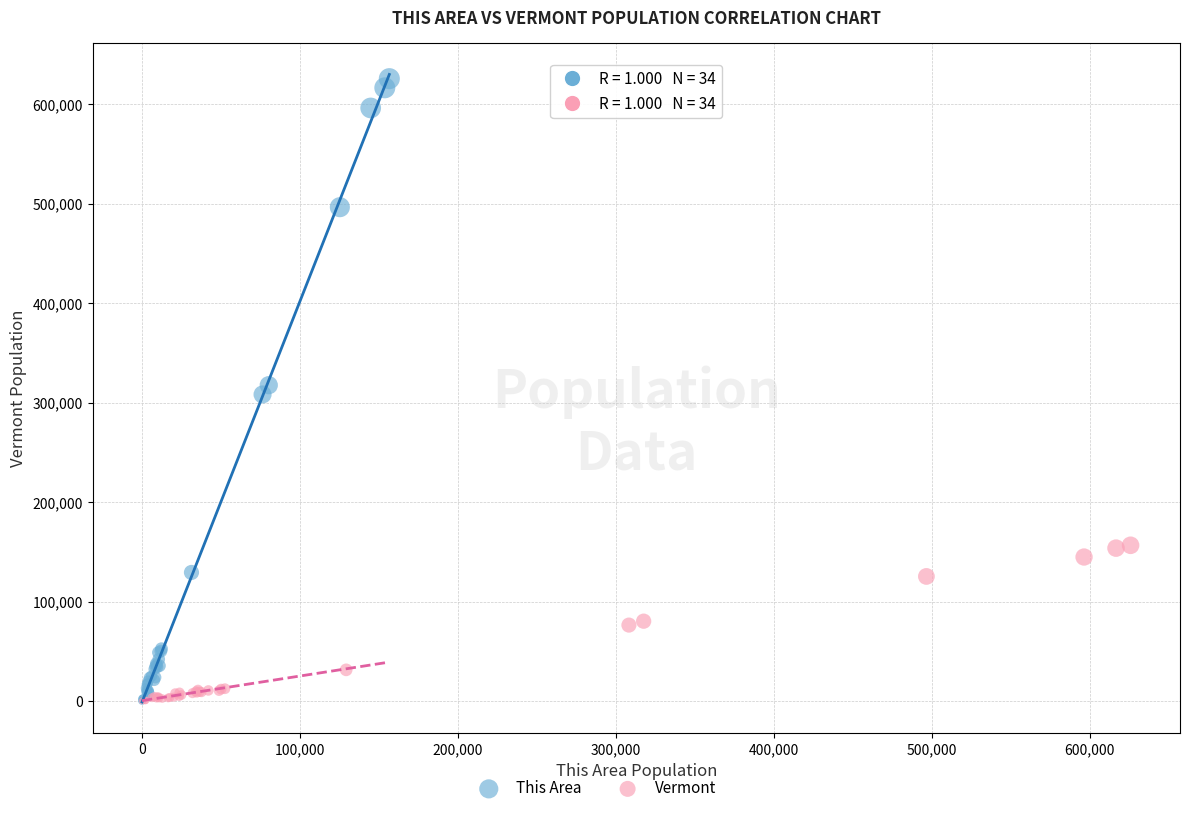

Which series has the largest Y range (max minus min)?

This Area